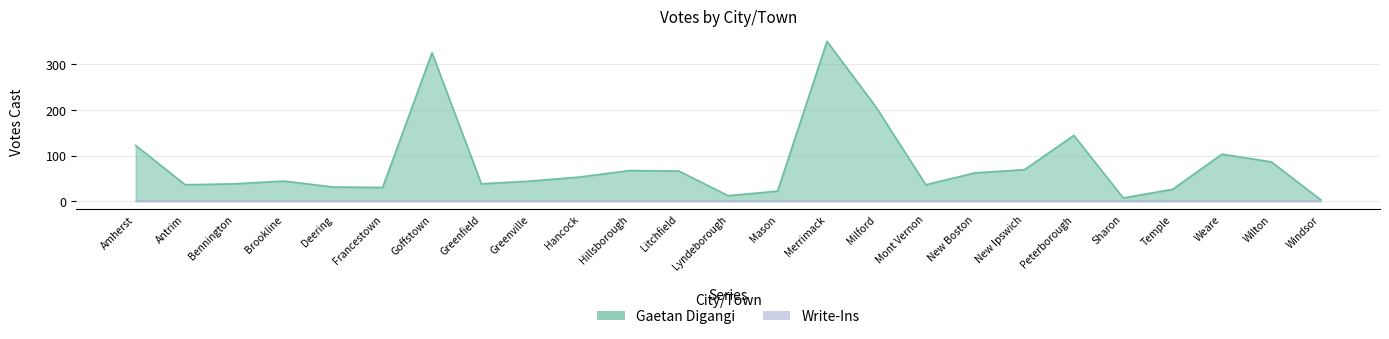

What is the difference between the second highest and second lowest values?

318